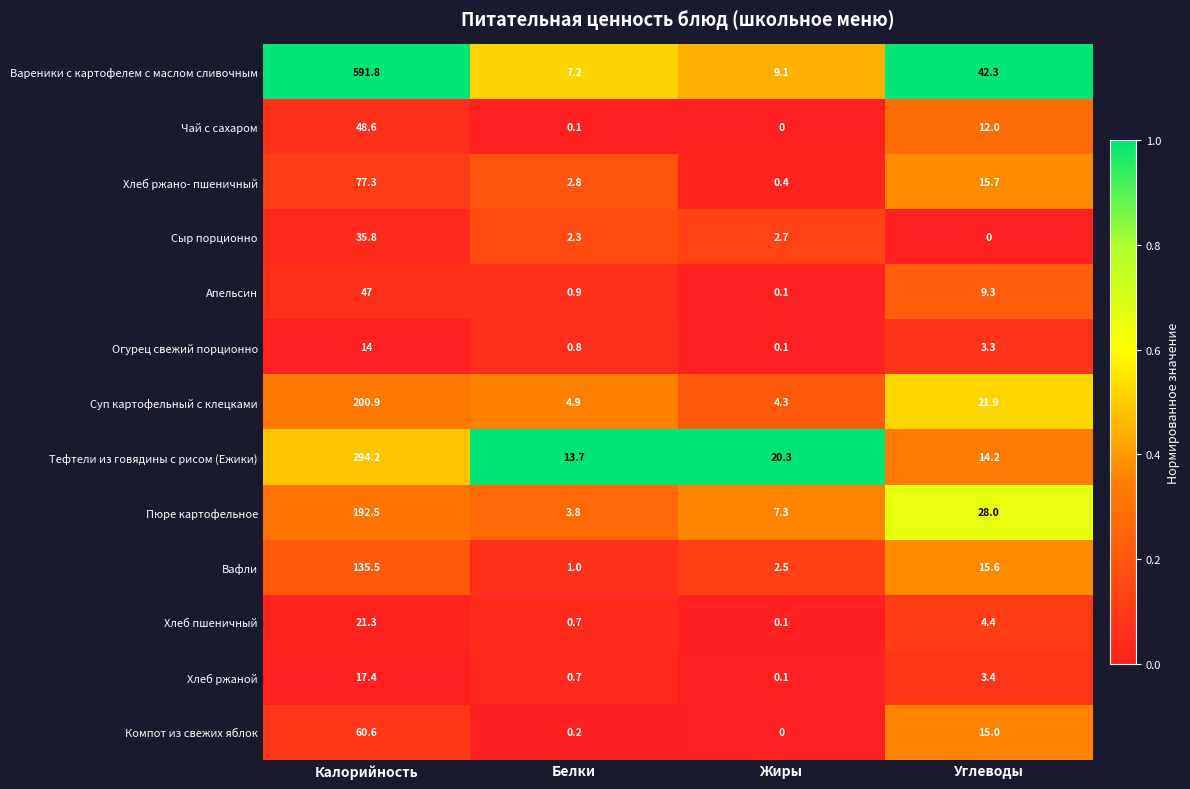

What is the total value across all series at Углеводы?

185.1